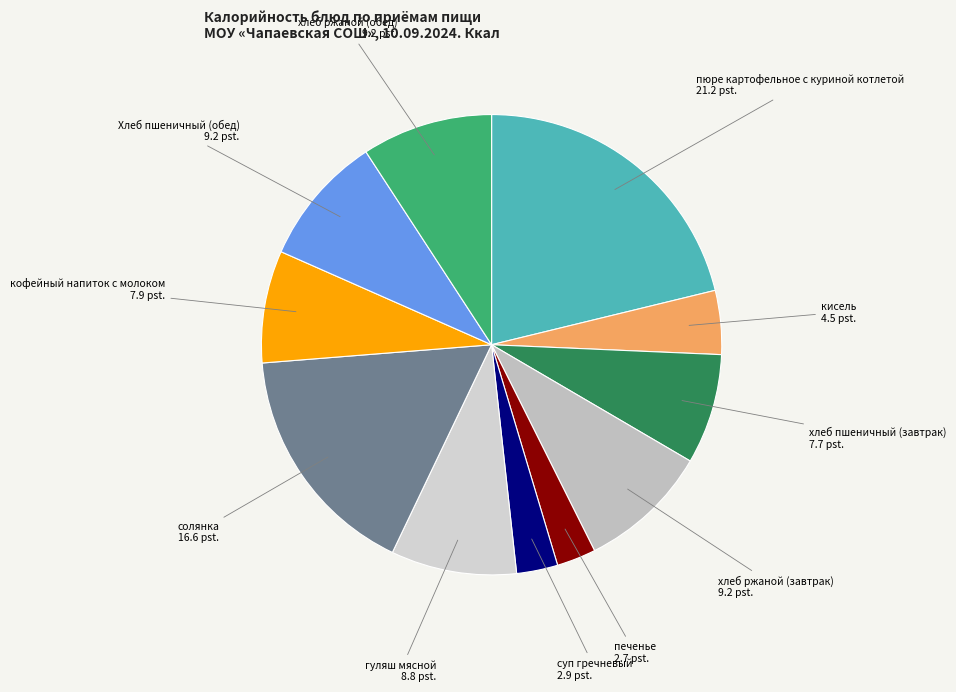

Which slice is the largest?

пюре картофельное с куриной котлетой